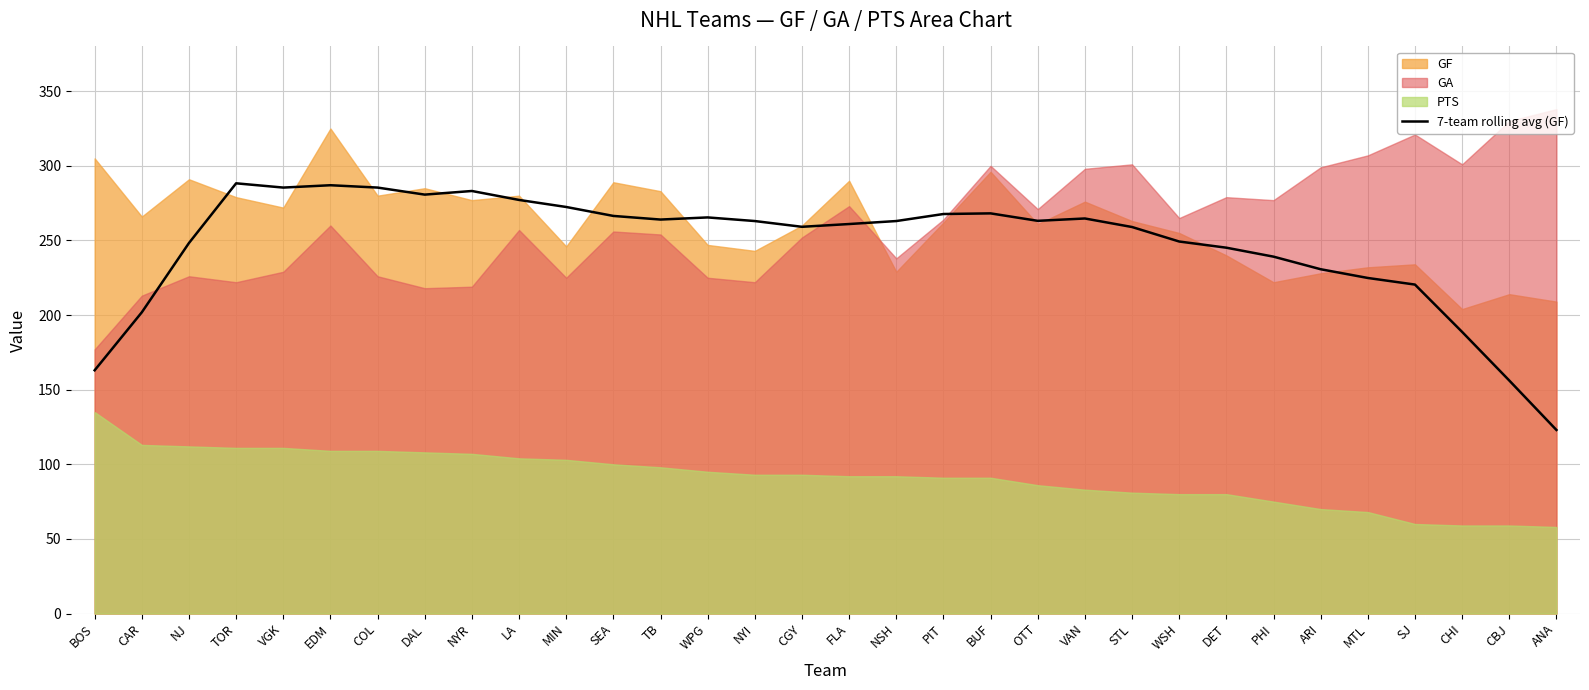

Which category has the lowest value in the 7-team rolling avg (GF) series?

ANA